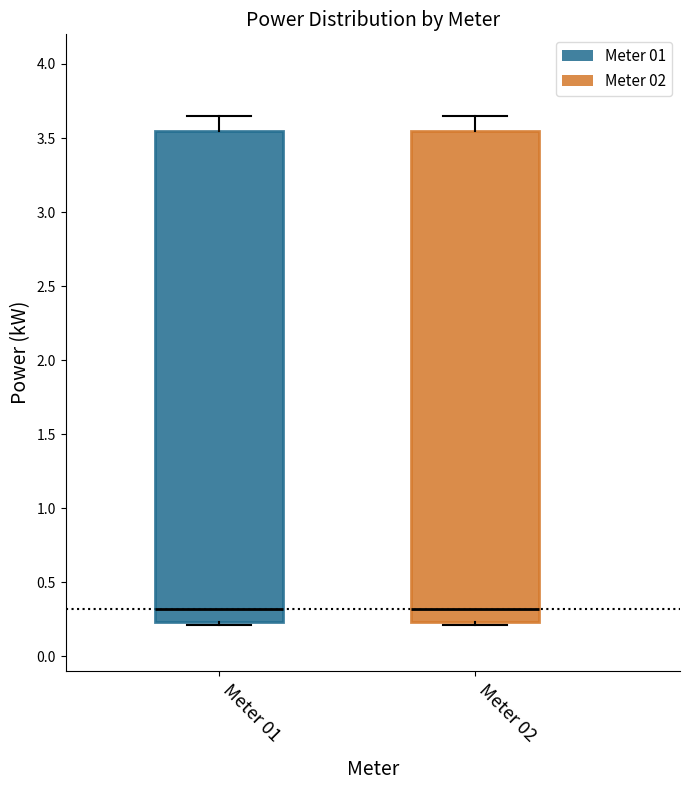

Reading left to right, transcribe this box plot: for each box, give where its median line is, the range the box spans, and where its two whiskers end, as read against the y-axis. The values are not printed on the chart, so give them approximately, as read against the axis.

Meter 01: median 0.30, box 0.25 to 3.55, whiskers 0.20 to 3.65
Meter 02: median 0.30, box 0.25 to 3.55, whiskers 0.20 to 3.65